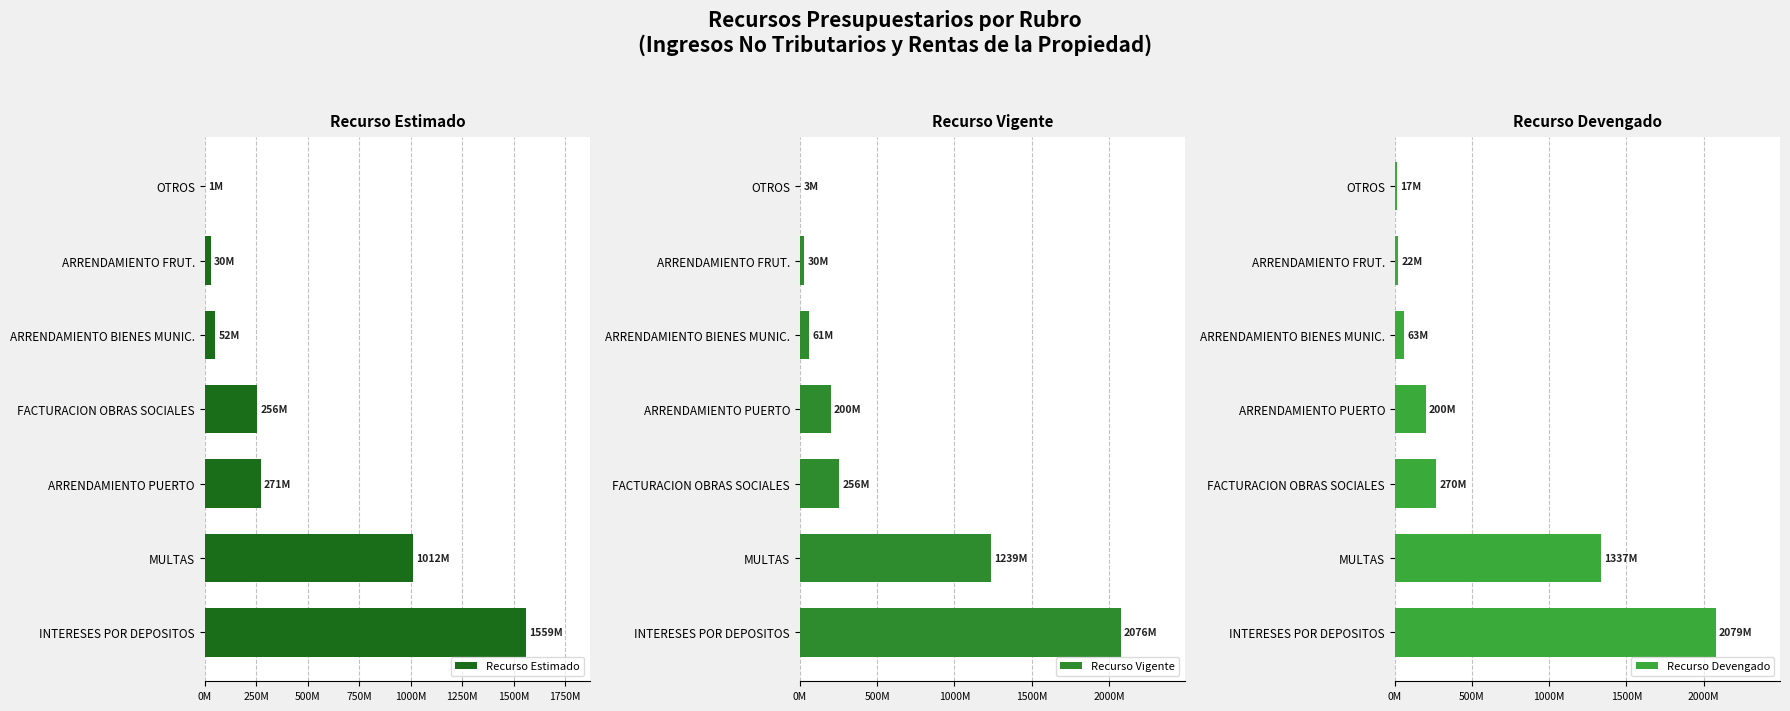

What is the average value of the Recurso Estimado series?

454342875.6